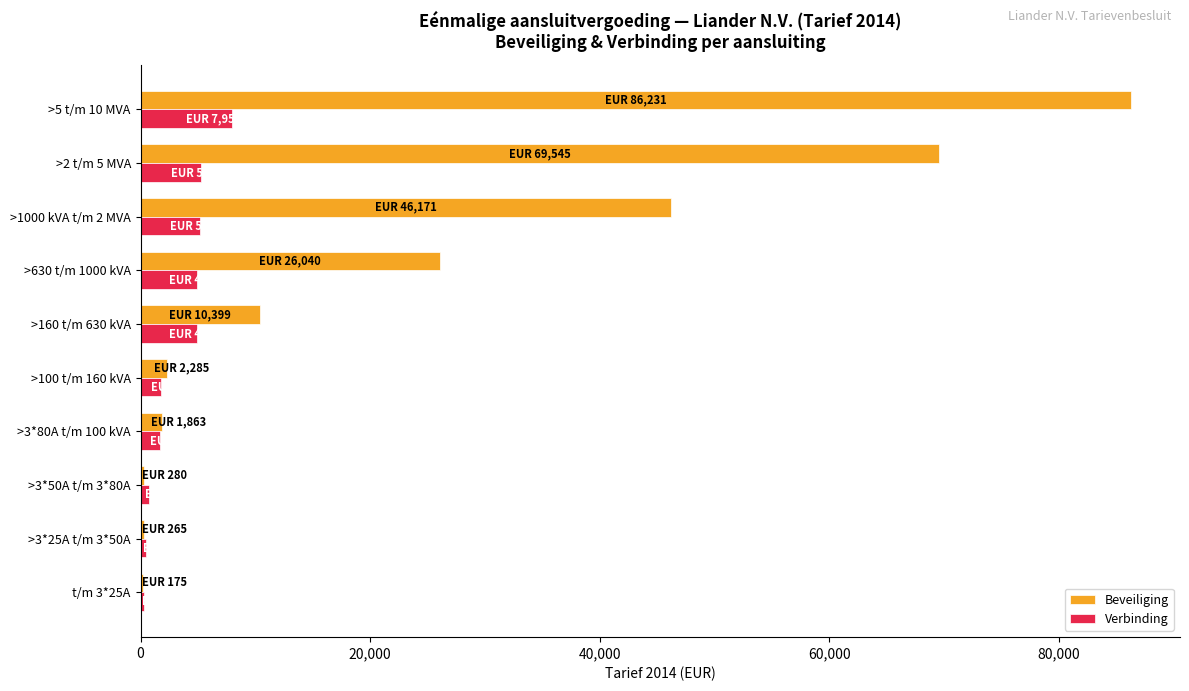

Which label corresponds to the largest value in the chart?

>5 t/m 10 MVA